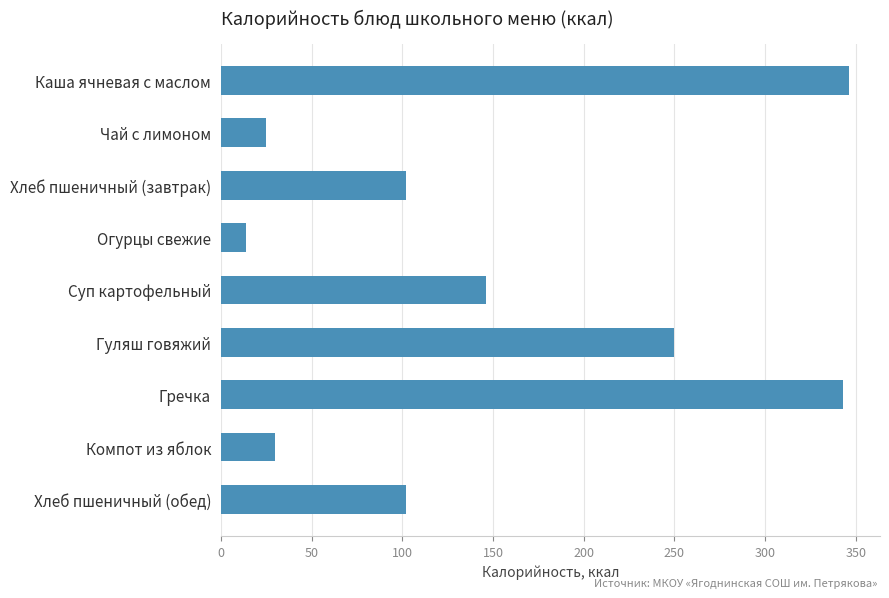

Where is the data nearest to the value 180?

Суп картофельный